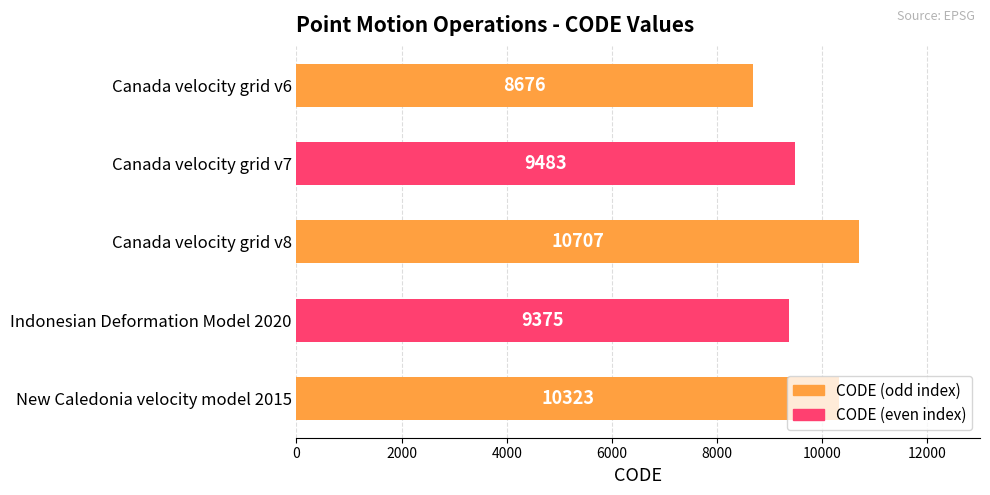

What is the sum of all values?

48564